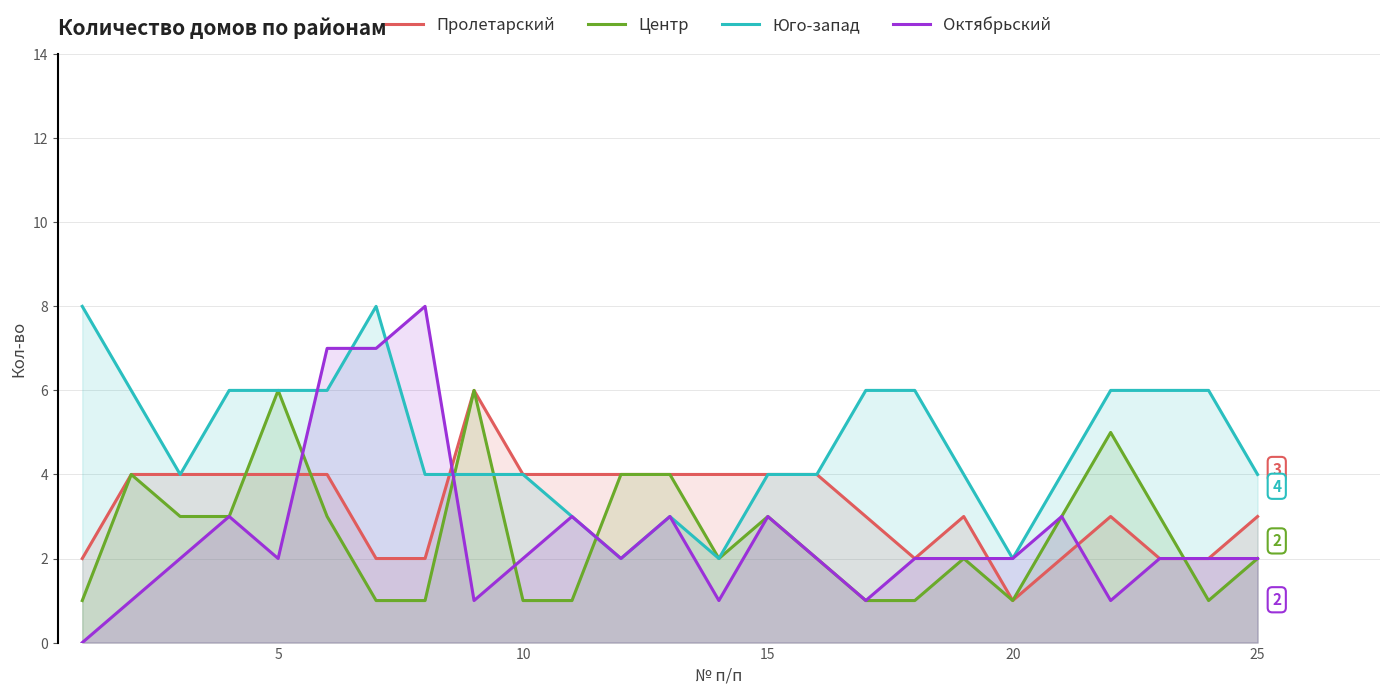

How many categories are shown in the chart?

25